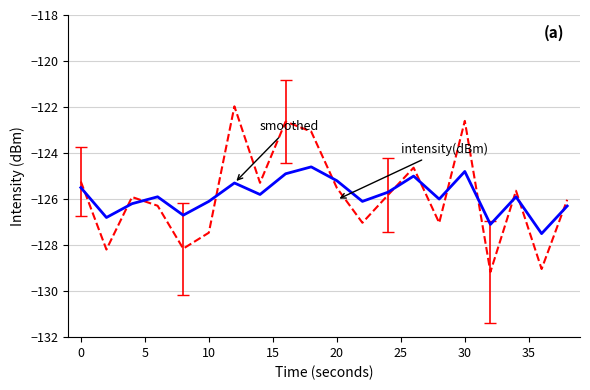

What is the maximum value shown in the chart?

-122.0